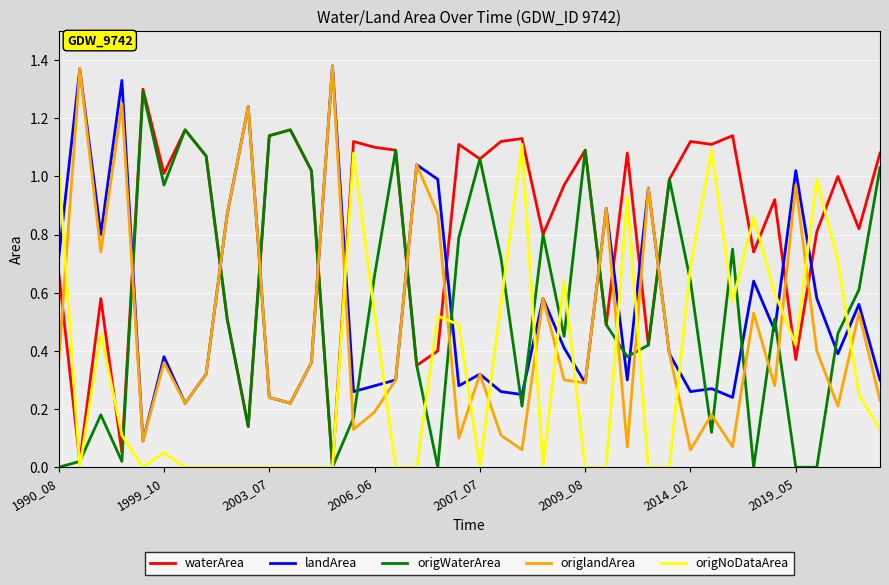

Which series has the largest total across all categories?

waterArea